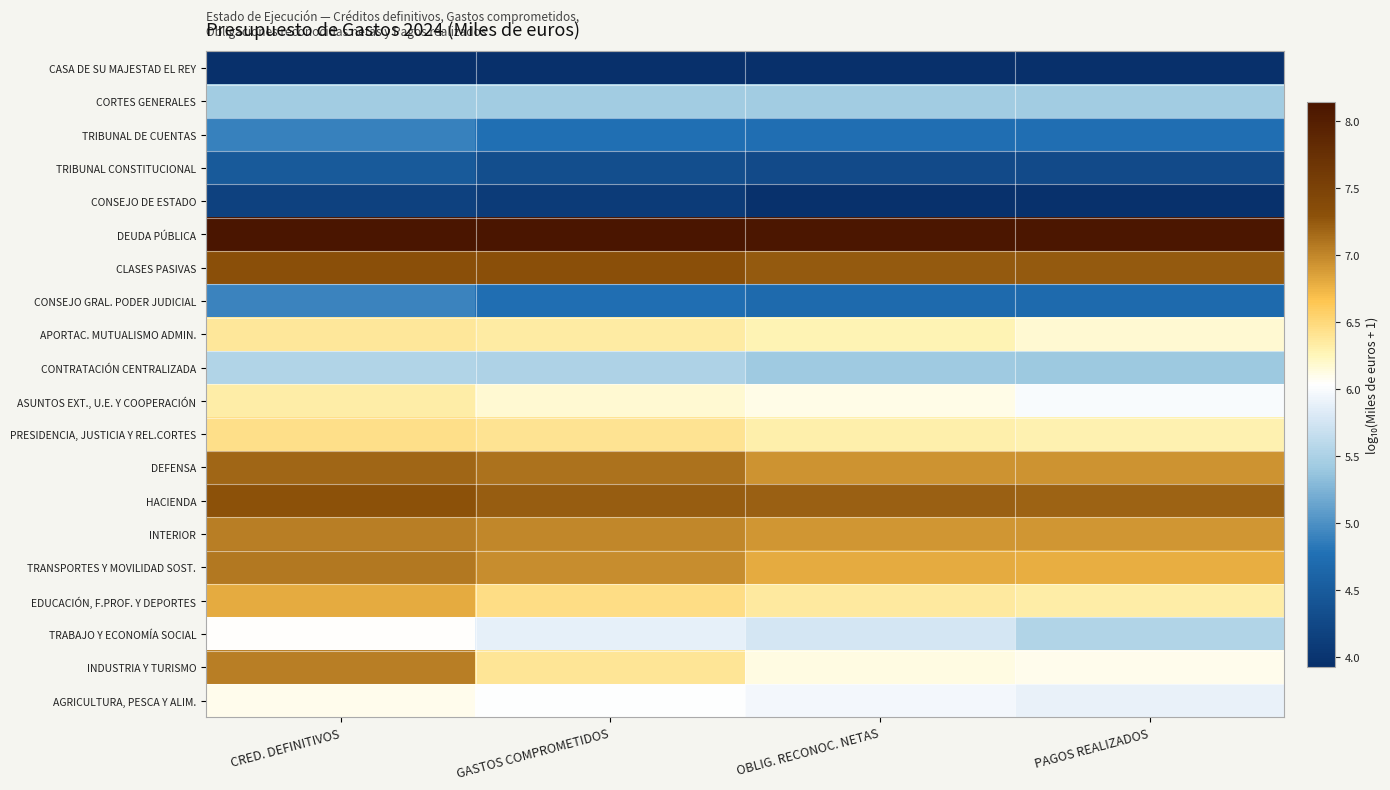

What is the difference between the highest and lowest values at PAGOS REALIZADOS?

4.2